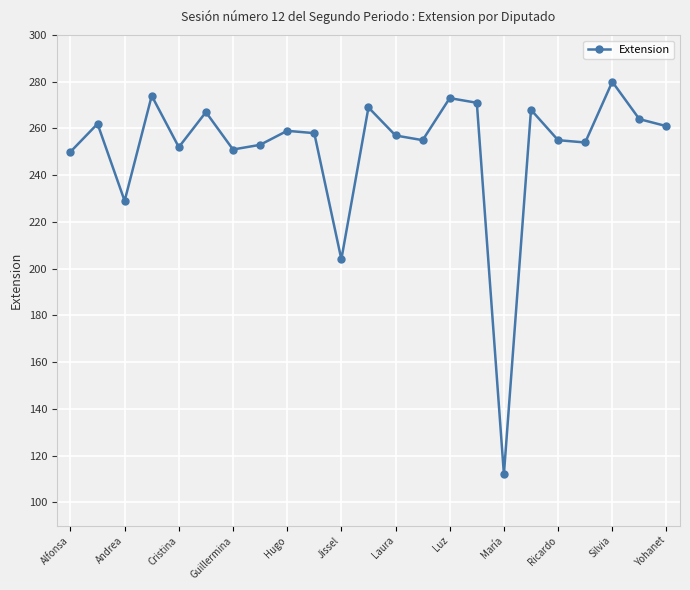

What is the sum of all values?

5778